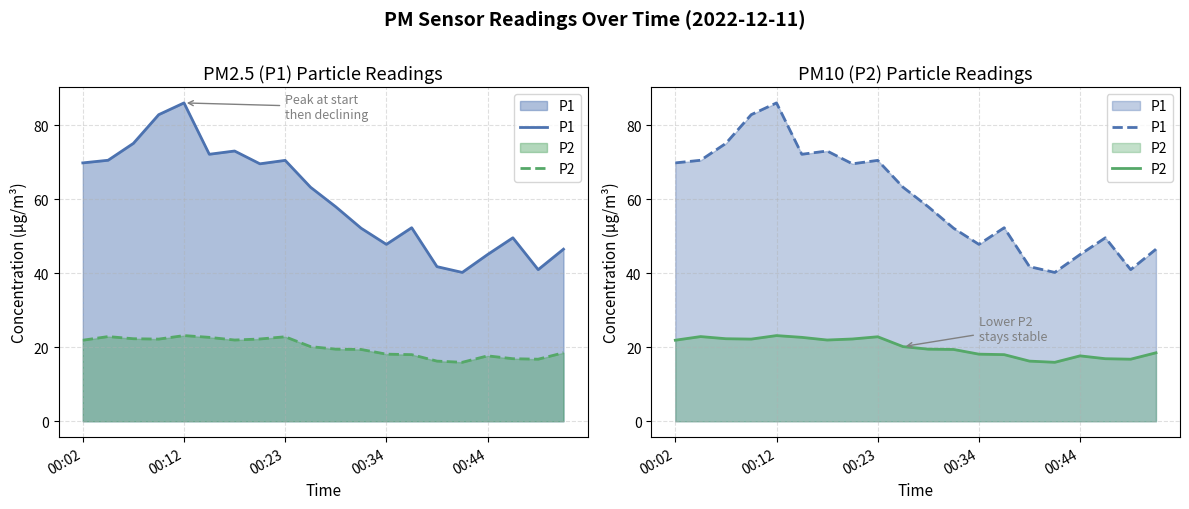

At which category does the chart reach its minimum across all series?

15